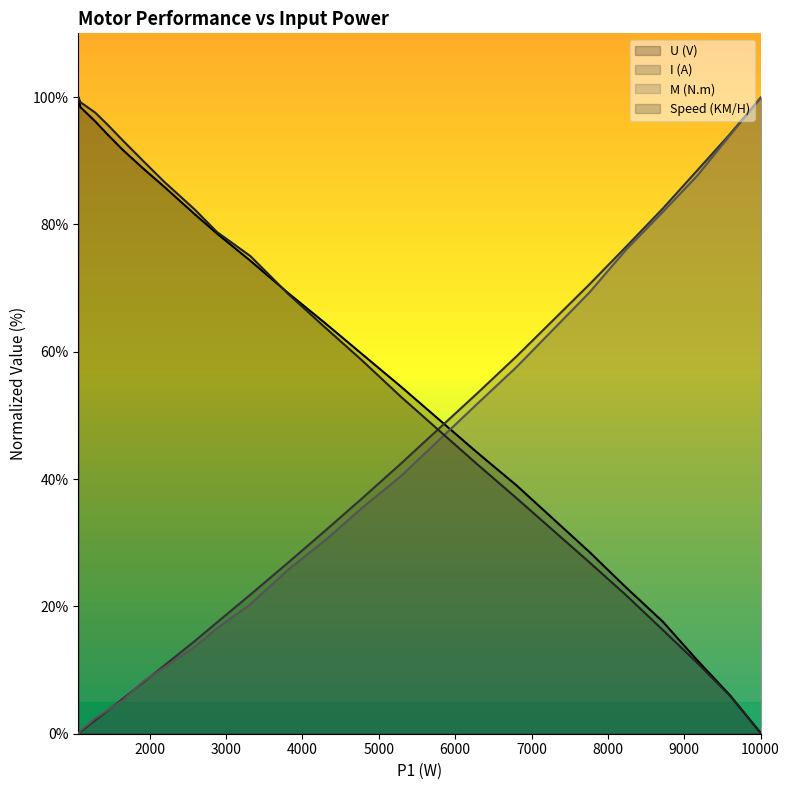

Does the chart display data point markers on the line(s)?

No